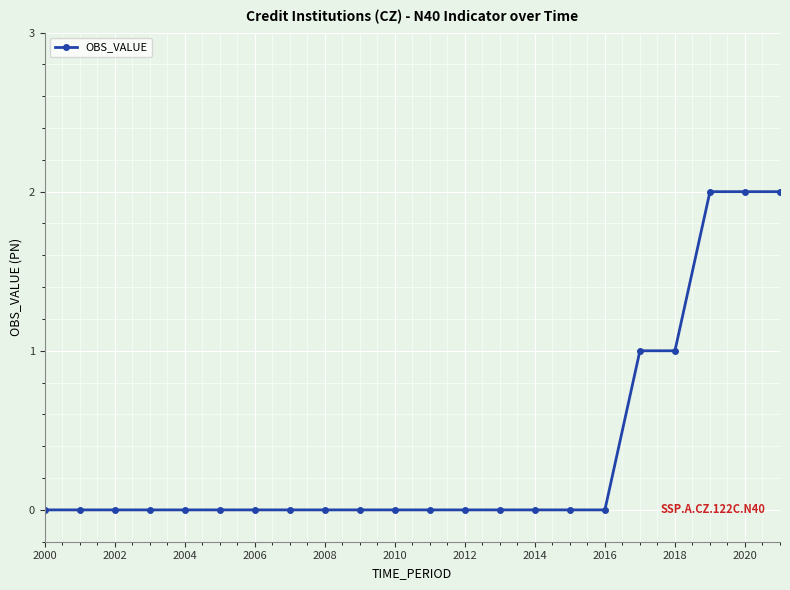

How many categories are shown in the chart?

22